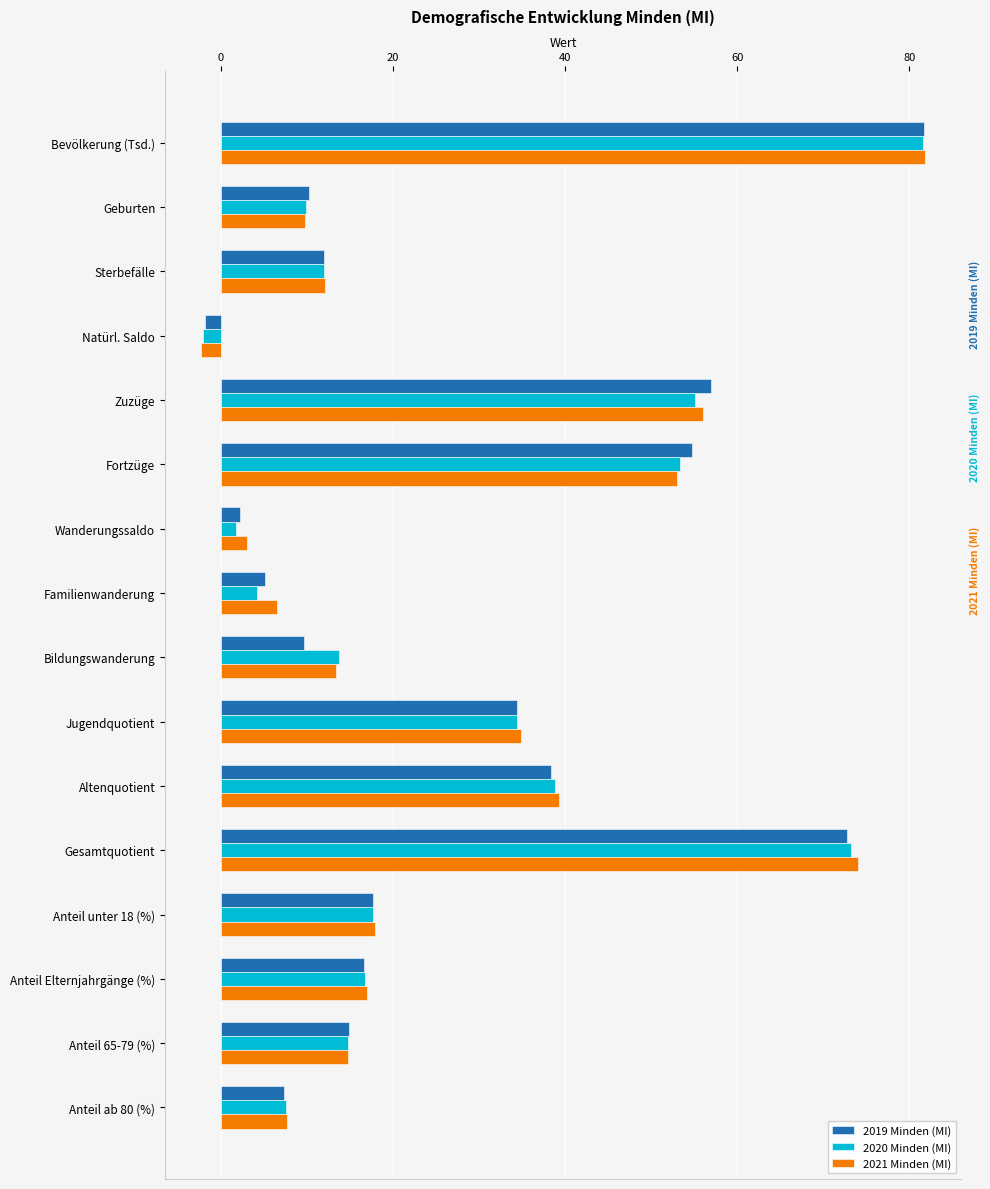

What are all the series names shown in the legend?

2019 Minden (MI), 2020 Minden (MI), 2021 Minden (MI)